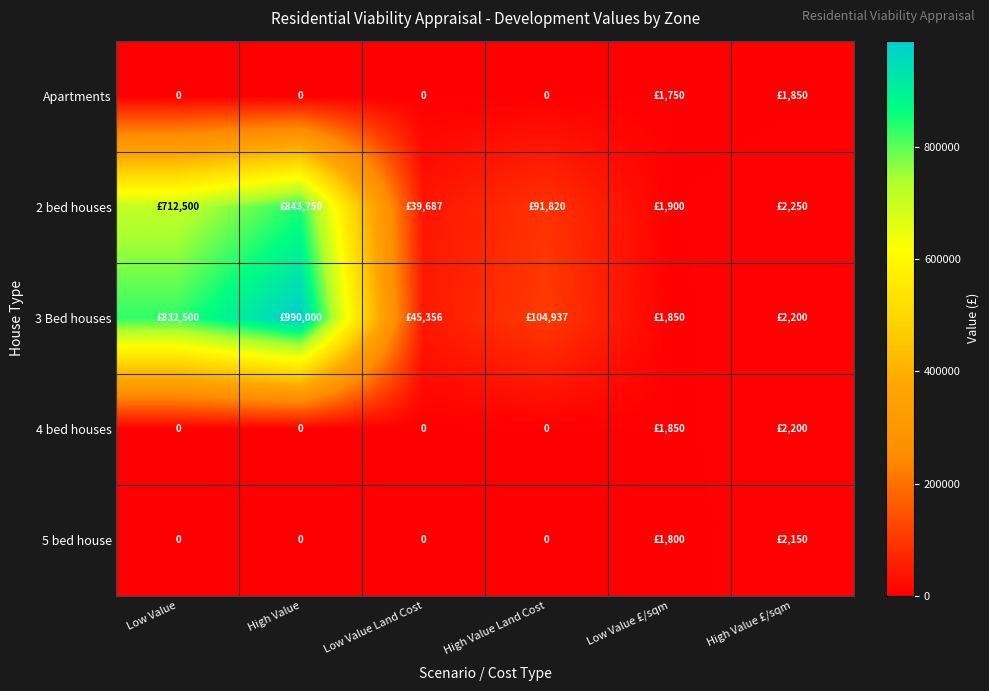

What is the difference between the 2 bed houses values at High Value Land Cost and Low Value?

620679.8